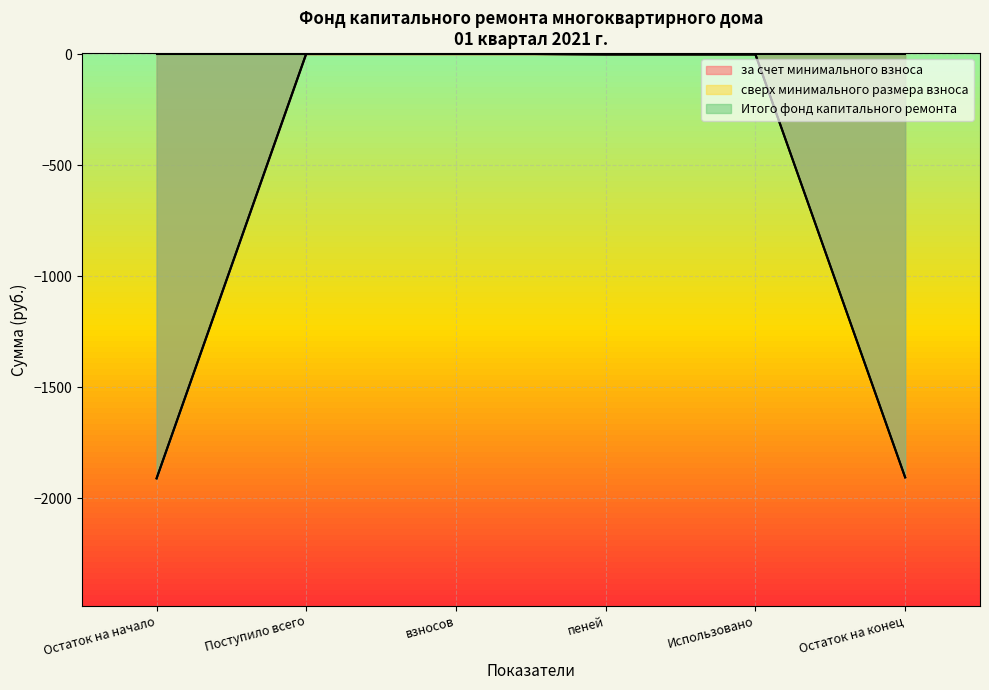

Does the chart display data point markers on the line(s)?

No